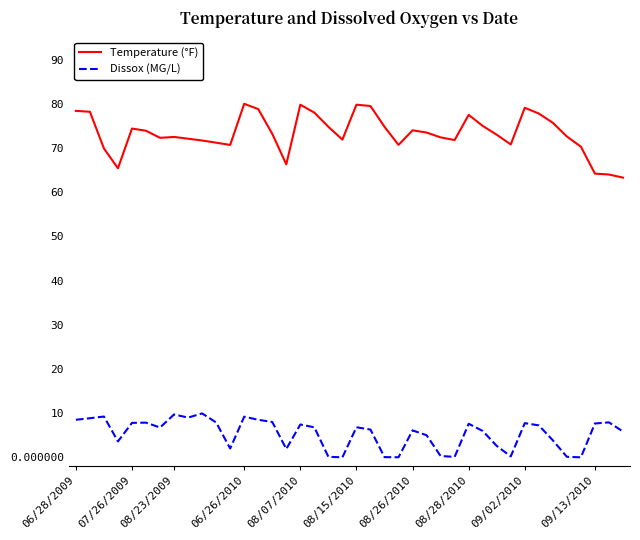

What is the maximum value shown in the chart?

80.0